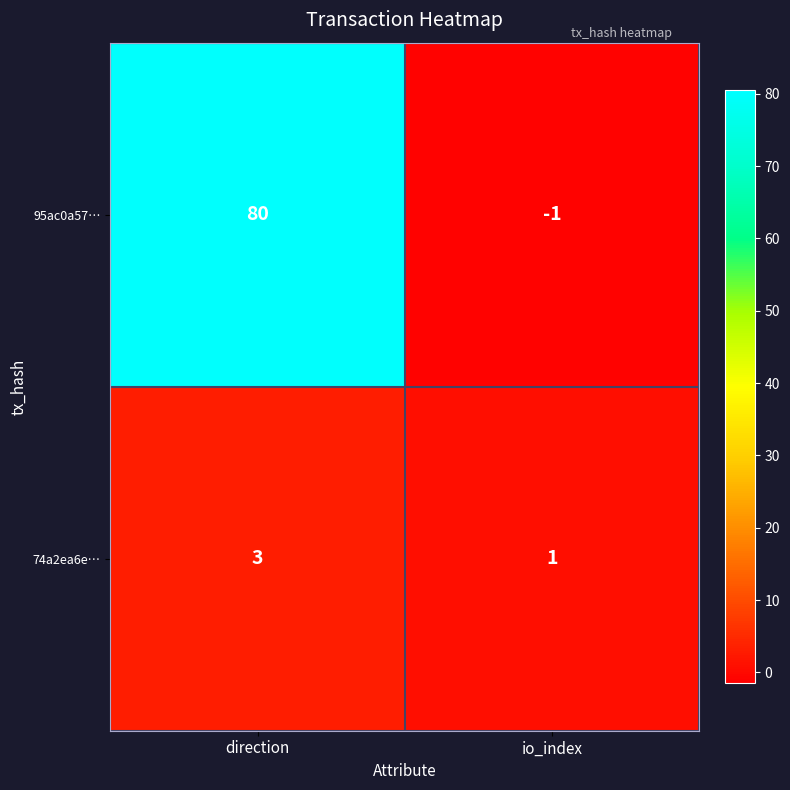

List the series in order of their peak value, lowest first.

74a2ea6e…, 95ac0a57…